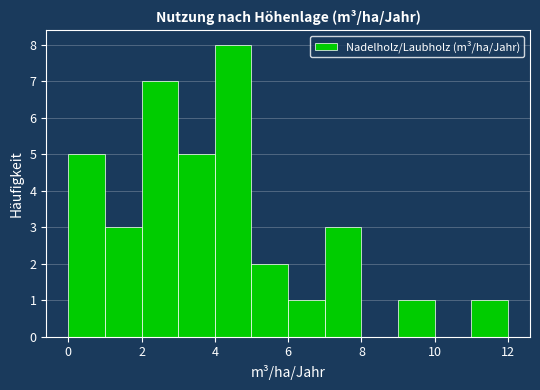

Reading left to right, list every bar in this chart as the range it spans on the x-axis followed by its height. The values are not printed on the chart, so give them approximately, as read against the axis.

0 to 1: 5
1 to 2: 3
2 to 3: 7
3 to 4: 5
4 to 5: 8
5 to 6: 2
6 to 7: 1
7 to 8: 3
8 to 9: 0
9 to 10: 1
10 to 11: 0
11 to 12: 1